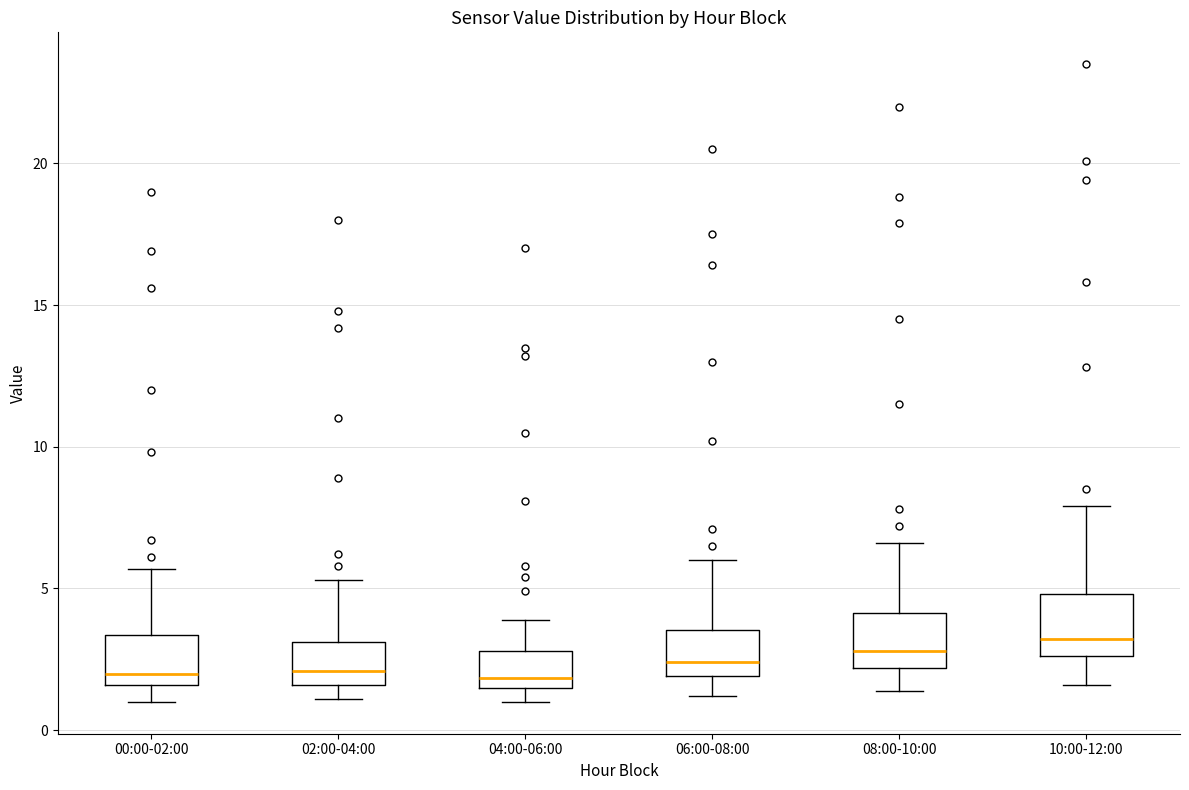

Reading left to right, read every box against the y-axis: the position of its median line, the range the box covers, and the ends of its whiskers. The values are not printed on the chart, so give them approximately, as read against the axis.

00:00-02:00: median 2.0, box 1.5 to 3.5, whiskers 1.0 to 5.5
02:00-04:00: median 2.0, box 1.5 to 3.0, whiskers 1.0 to 5.5
04:00-06:00: median 2.0, box 1.5 to 3.0, whiskers 1.0 to 4.0
06:00-08:00: median 2.5, box 2.0 to 3.5, whiskers 1.0 to 6.0
08:00-10:00: median 3.0, box 2.0 to 4.0, whiskers 1.5 to 6.5
10:00-12:00: median 3.0, box 2.5 to 5.0, whiskers 1.5 to 8.0